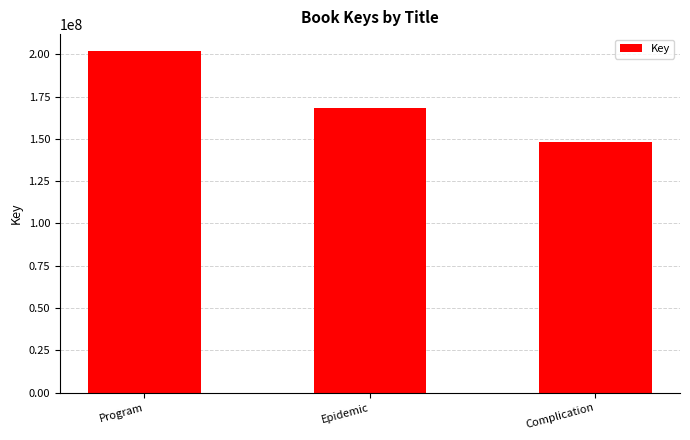

Rank the categories by value from highest to lowest.

Program, Epidemic, Complication